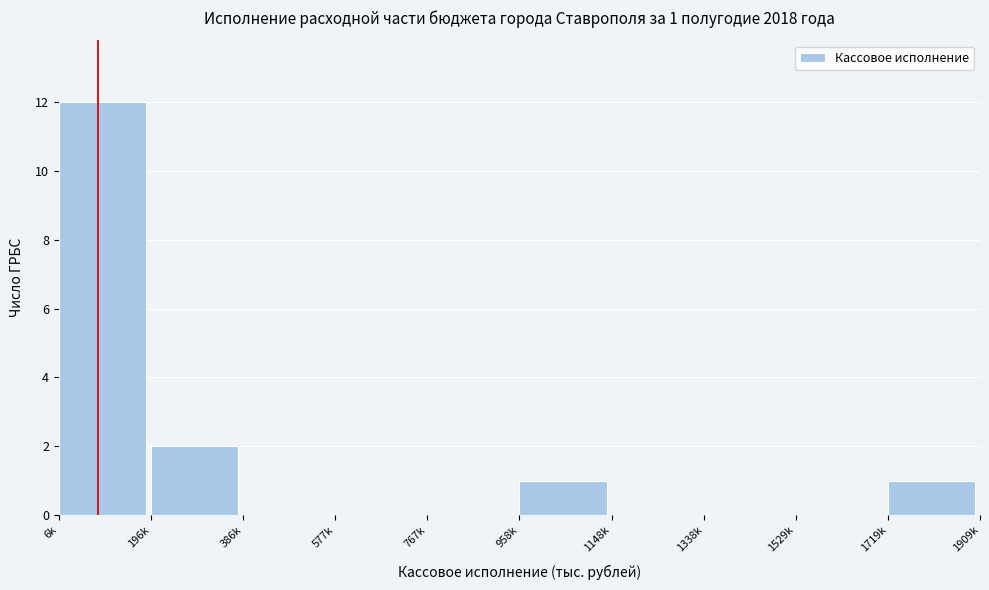

Reading right to left, what are all the values shown in this chart?

1719k=1	1529k=0	1338k=0	1148k=0	958k=1	767k=0	577k=0	386k=0	196k=2	6k=12